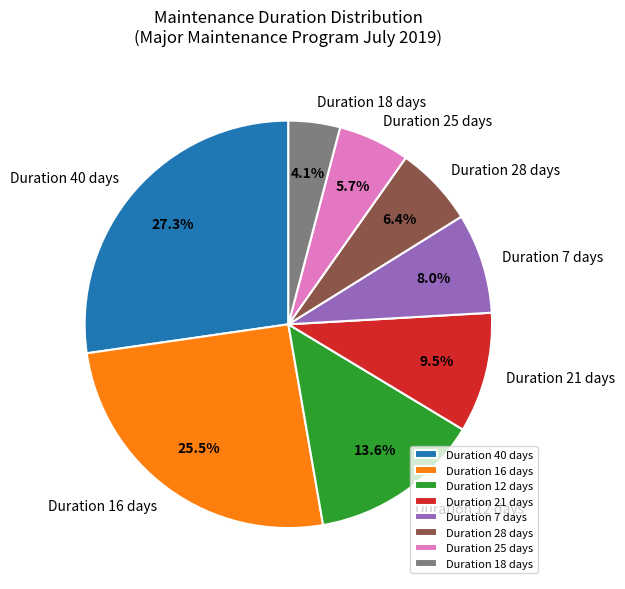

Does any single category account for the majority?

No